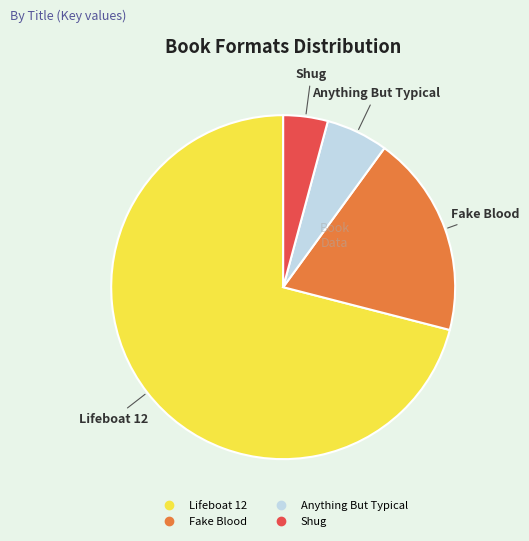

Is the sum of Shug and Fake Blood greater than half?

No